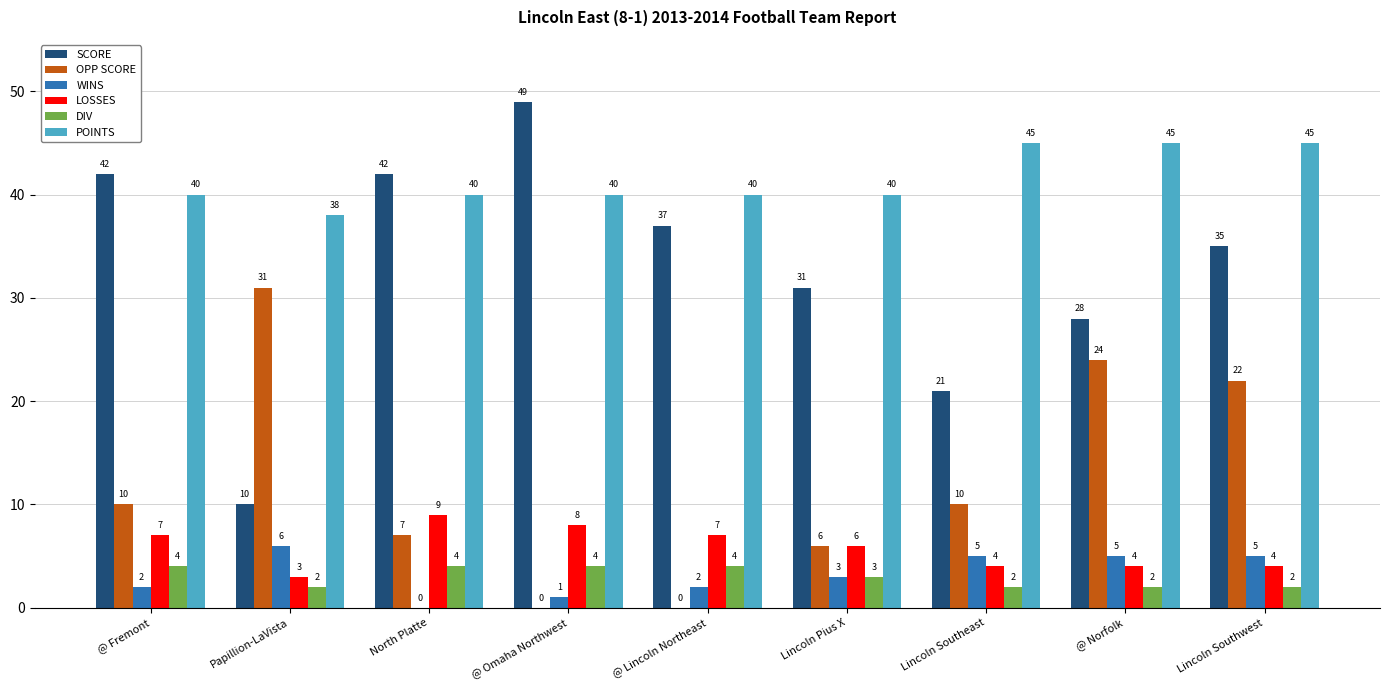

How many categories are shown in the chart?

9